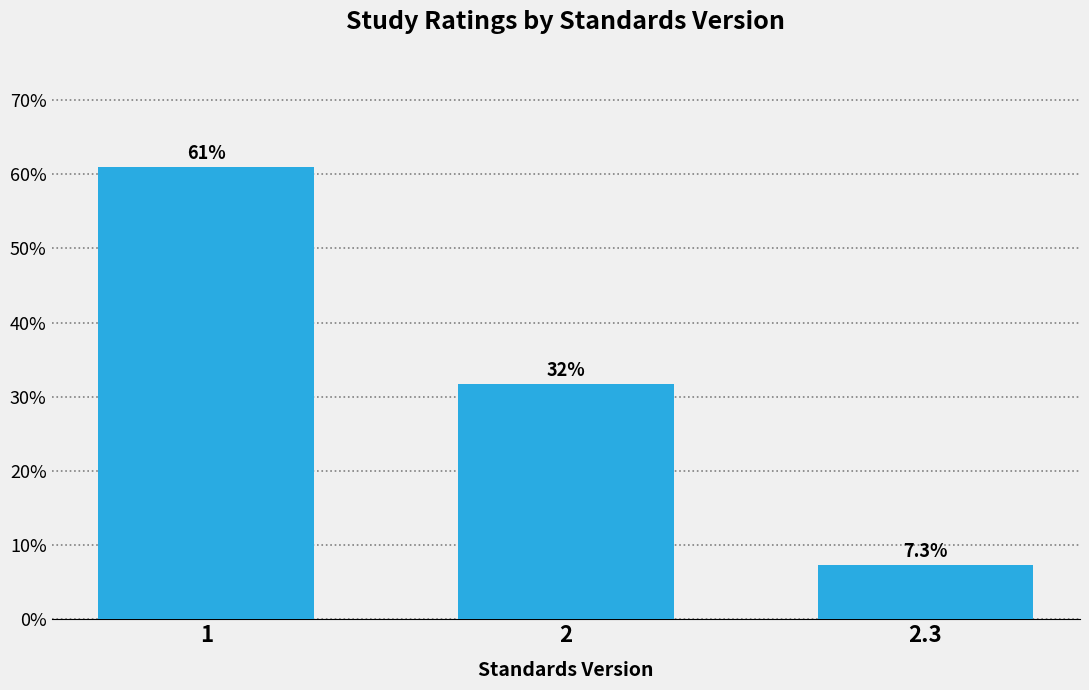

Reading right to left, transcribe all the data shown in this chart.

2.3=7.3	2=31.7	1=61.0